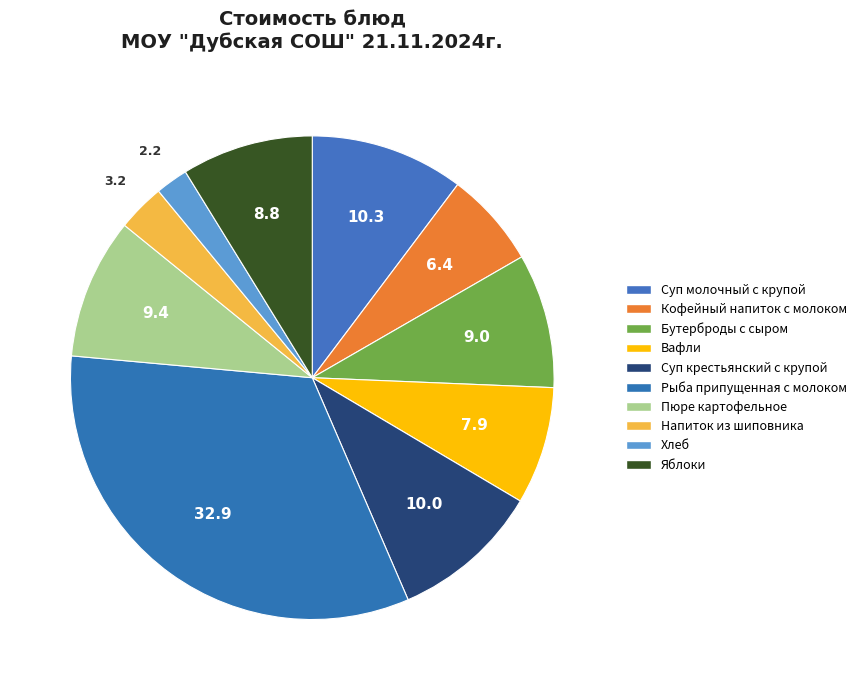

To the nearest percent, what portion does Напиток из шиповника represent?

3%